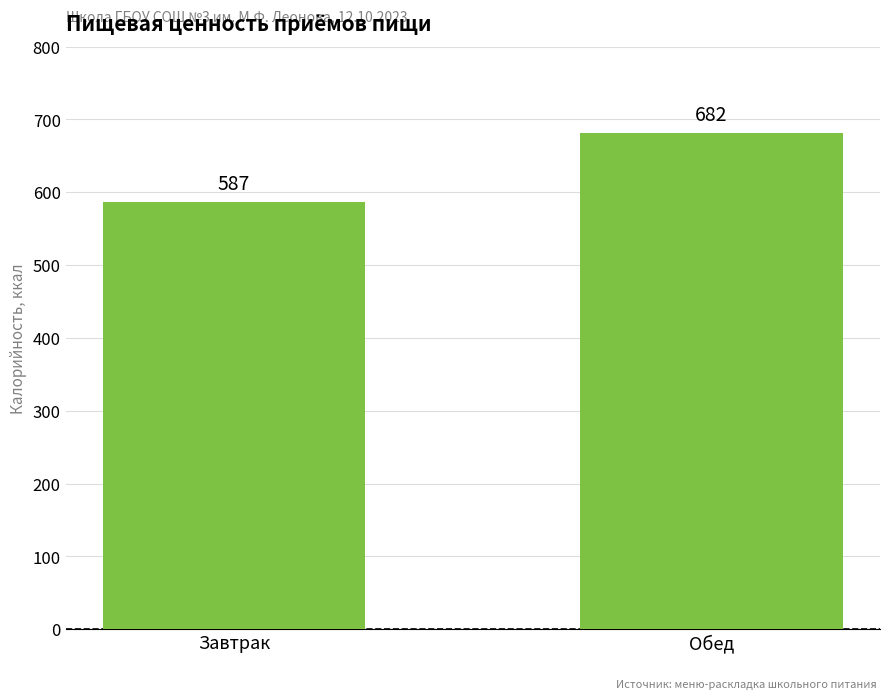

True or false: the data shows 1037 at Завтрак.

False